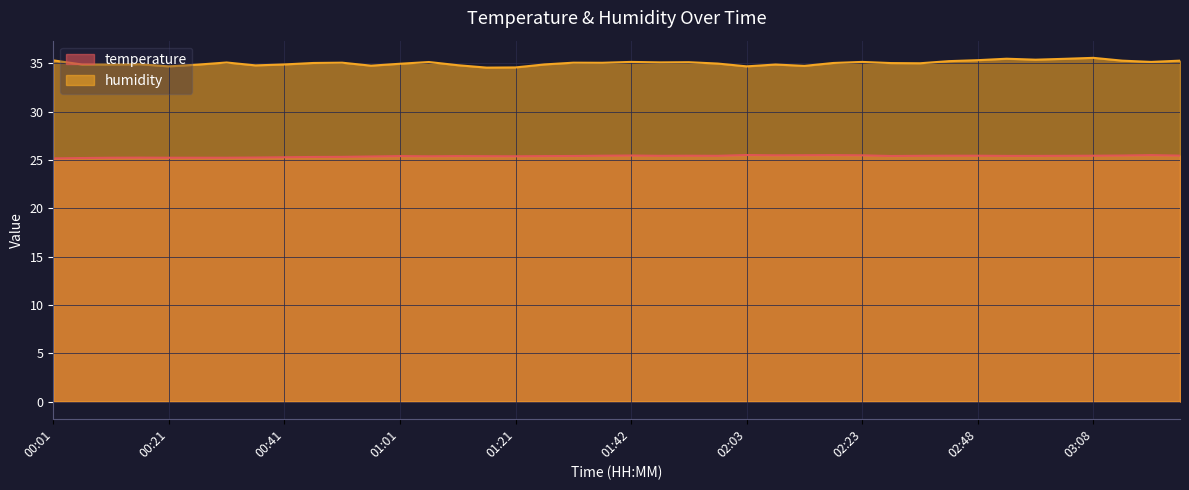

Reading right to left, extract all data points from this chart.

temperature: 25.4	25.5	25.4	25.4	25.4	25.4	25.4	25.4	25.4	25.4	25.4	25.5	25.5	25.5	25.5	25.5	25.4	25.4	25.4	25.4	25.4	25.4	25.4	25.4	25.4	25.4	25.4	25.4	25.4	25.3	25.3	25.3	25.2	25.2	25.2	25.2	25.2	25.2	25.2	25.1
humidity: 35.3	35.1	35.3	35.5	35.5	35.4	35.5	35.3	35.2	35.0	35.0	35.1	35.0	34.7	34.9	34.7	35.0	35.1	35.1	35.1	35.0	35.0	34.9	34.6	34.5	34.8	35.1	34.9	34.7	35.0	35.0	34.9	34.8	35.1	34.9	34.7	34.9	34.9	34.9	35.3